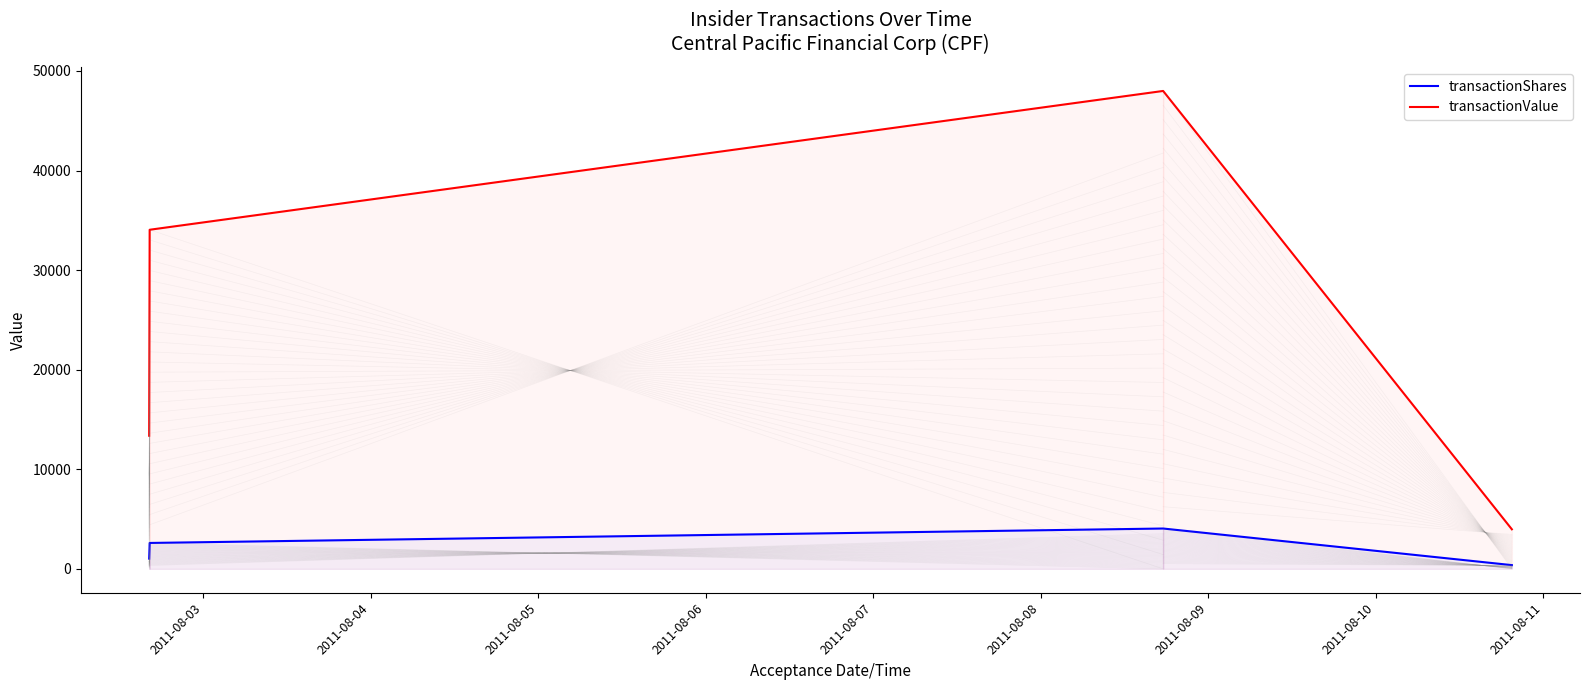

Which series has the widest spread of values?

transactionValue